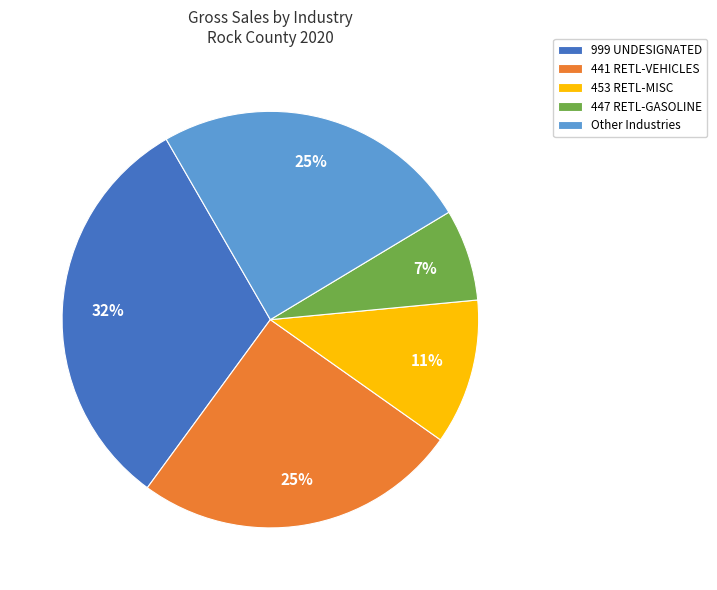

To the nearest percent, what portion does 999 UNDESIGNATED represent?

32%